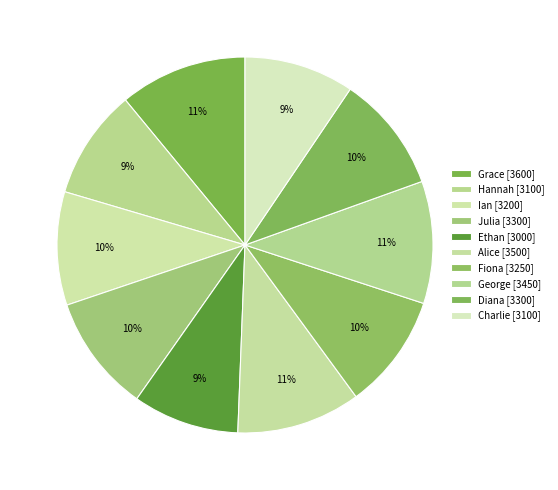

True or false: Julia accounts for 2% of the total.

False